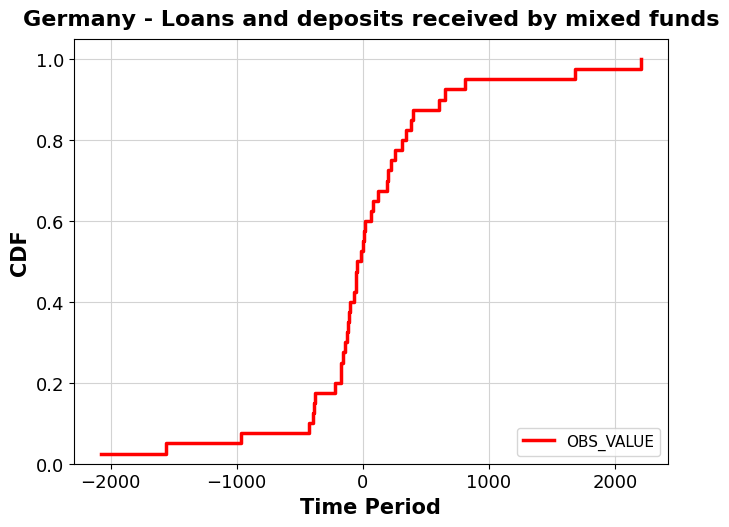

Reading right to left, what are all the values shown in this chart?

1.0	1.0	0.9	0.9	0.9	0.9	0.8	0.8	0.8	0.8	0.8	0.7	0.7	0.7	0.7	0.6	0.6	0.6	0.6	0.5	0.5	0.5	0.5	0.4	0.4	0.4	0.3	0.3	0.3	0.3	0.2	0.2	0.2	0.2	0.1	0.1	0.1	0.1	0.1	0.0